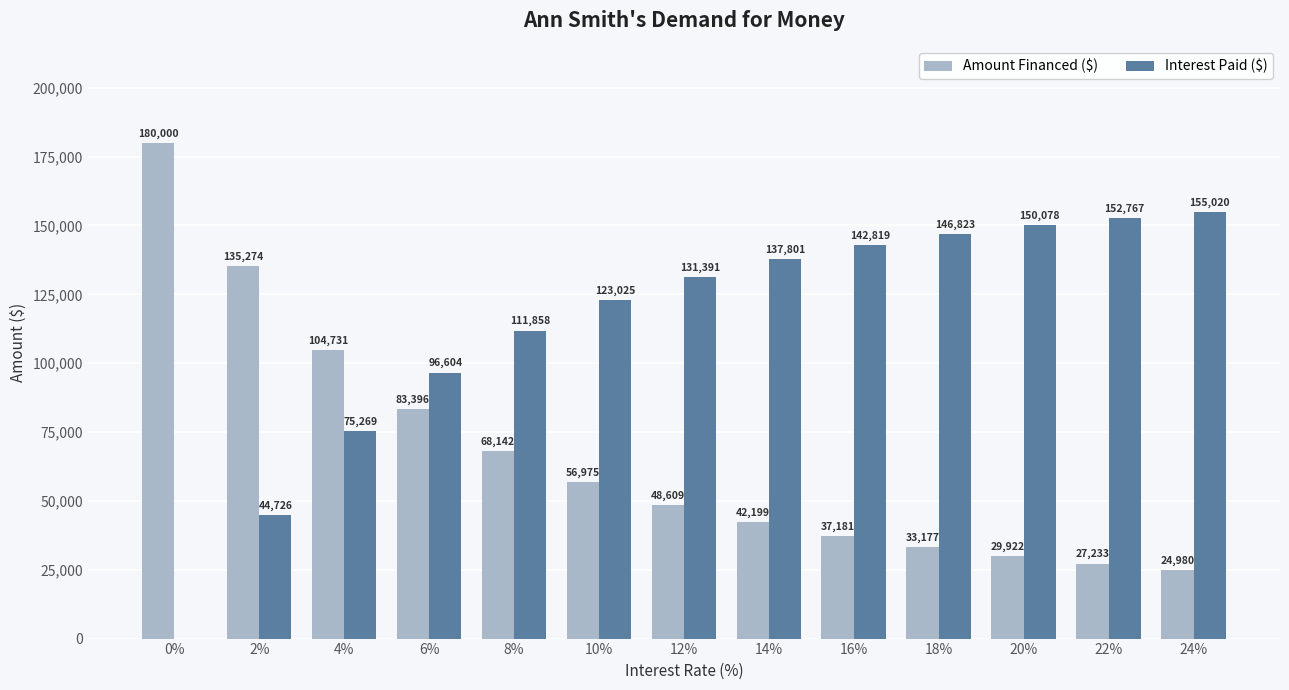

What is the spread (max minus min) of values at 2%?

90548.5